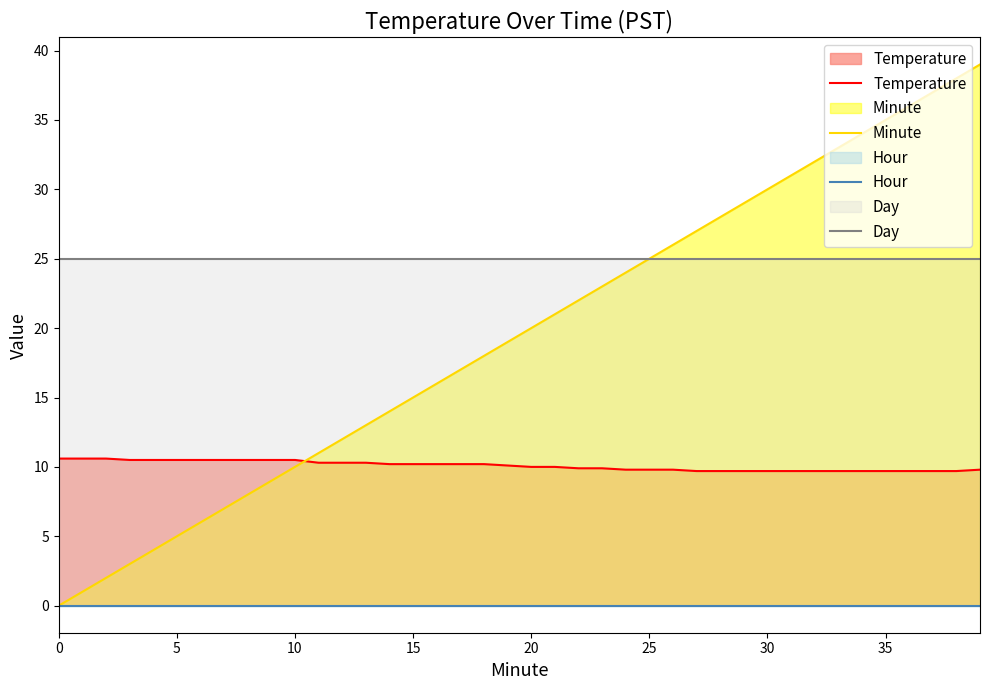

How many values in Minute are above zero?

39